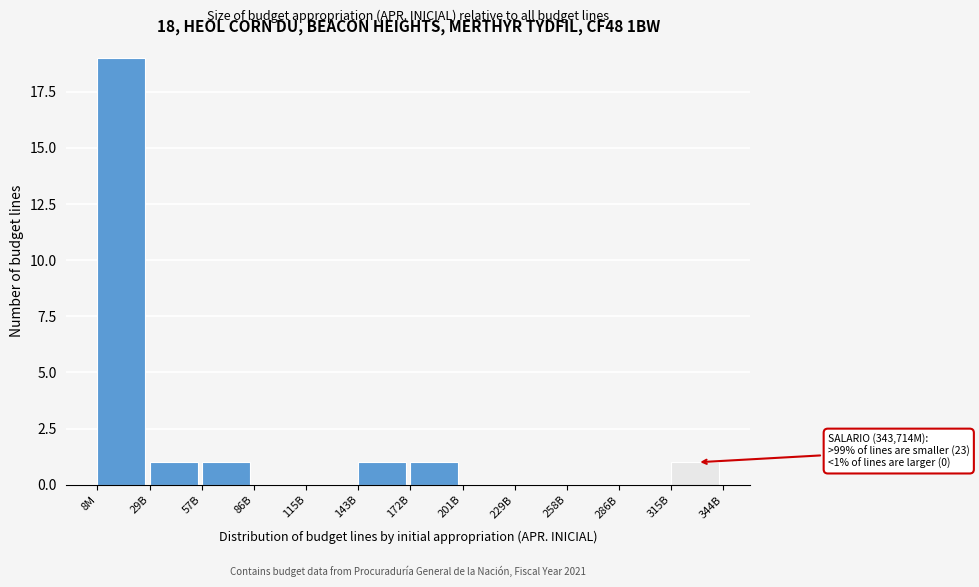

Reading right to left, list all the values displayed in this chart.

315B=1	286B=0	258B=0	229B=0	201B=0	172B=1	143B=1	115B=0	86B=0	57B=1	29B=1	8M=19